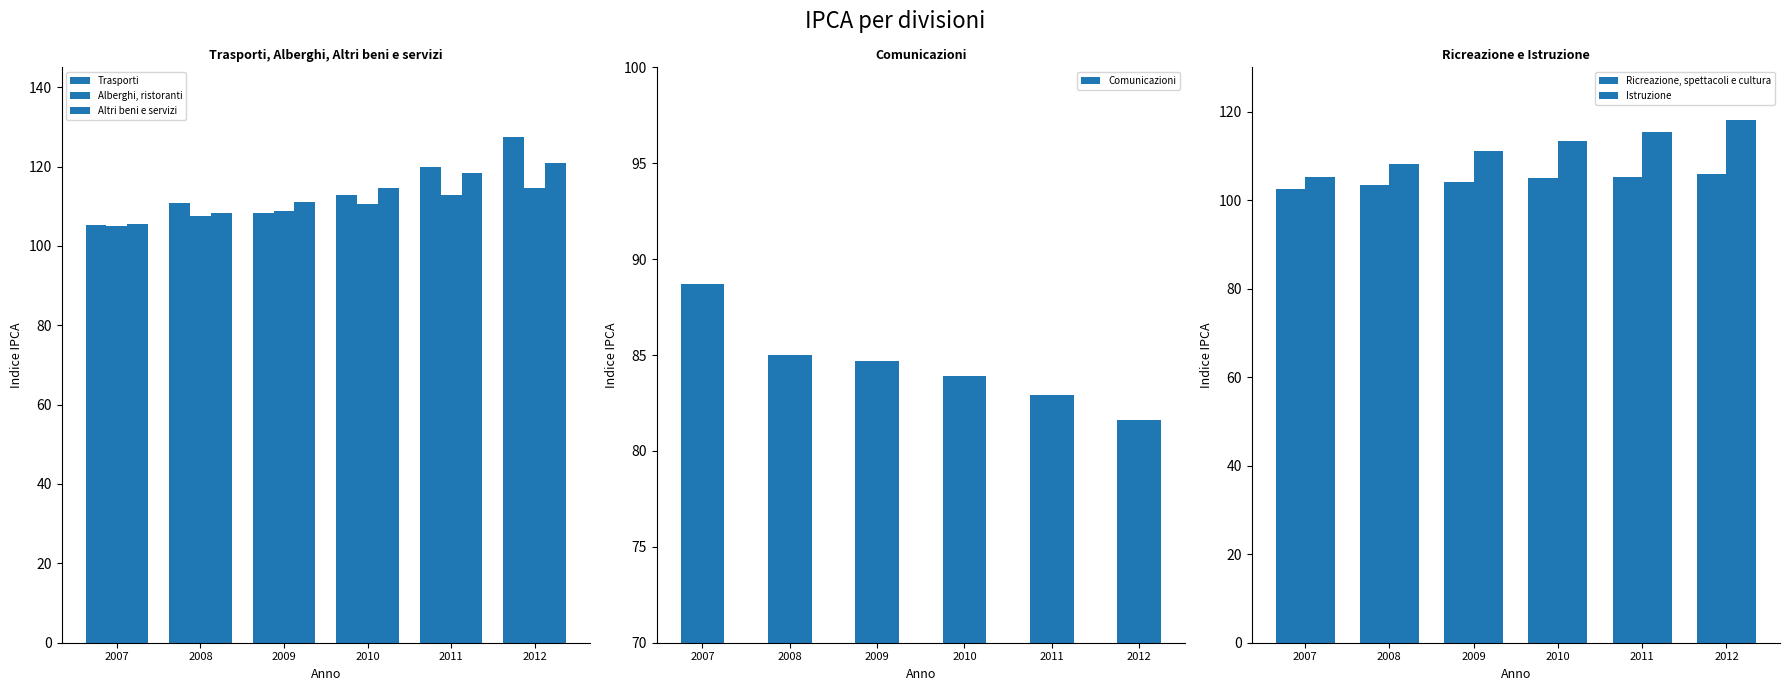

Reading right to left, transcribe all the data shown in this chart.

Trasporti: 127.5	119.8	112.8	108.3	110.8	105.2
Alberghi, ristoranti: 114.6	112.9	110.6	108.8	107.6	105.0
Altri beni e servizi: 121.0	118.3	114.6	111.1	108.4	105.4
Comunicazioni: 81.6	82.9	83.9	84.7	85.0	88.7
Ricreazione, spettacoli e cultura: 105.8	105.2	104.9	104.2	103.4	102.5
Istruzione: 118.0	115.4	113.3	111.1	108.1	105.2